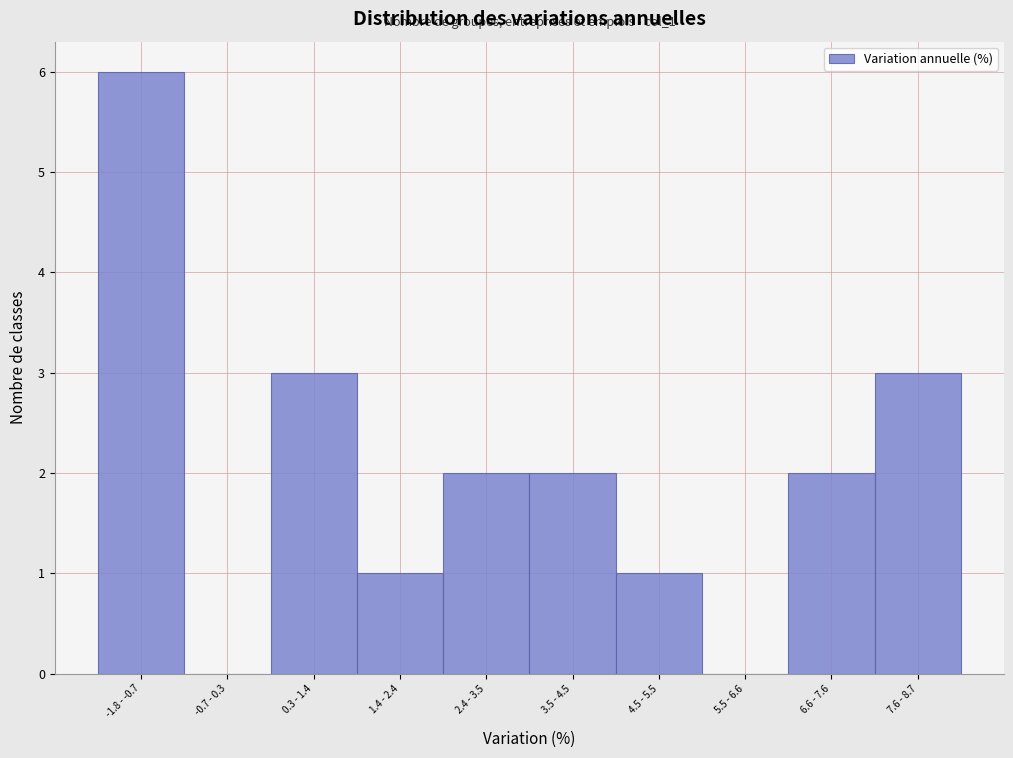

Reading left to right, list all the values displayed in this chart.

-1.8 - -0.7=6	-0.7 - 0.3=0	0.3 - 1.4=3	1.4 - 2.4=1	2.4 - 3.5=2	3.5 - 4.5=2	4.5 - 5.5=1	5.5 - 6.6=0	6.6 - 7.6=2	7.6 - 8.7=3